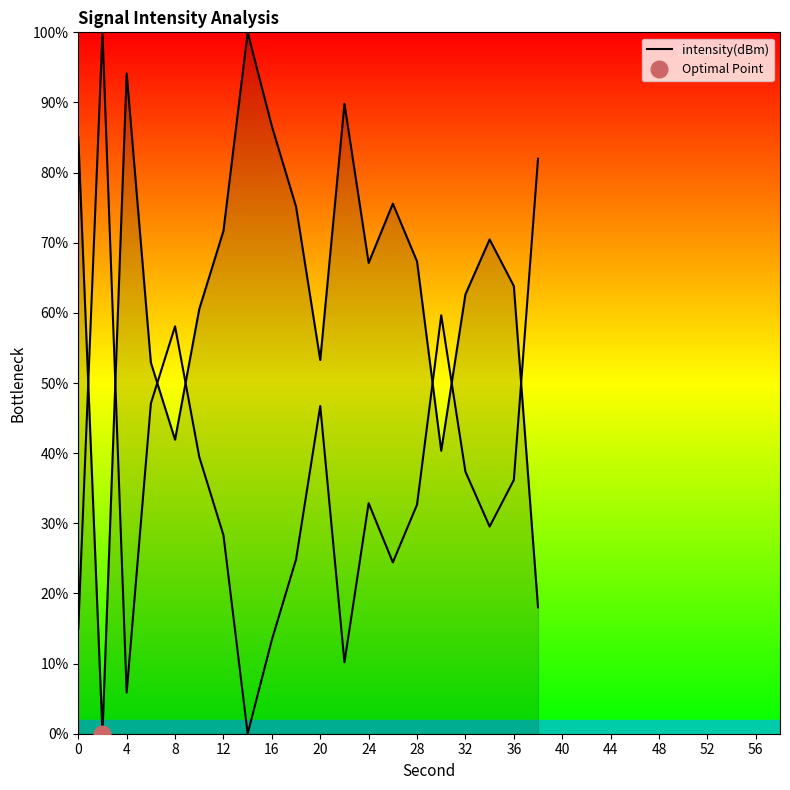

What is the average value?

63.8